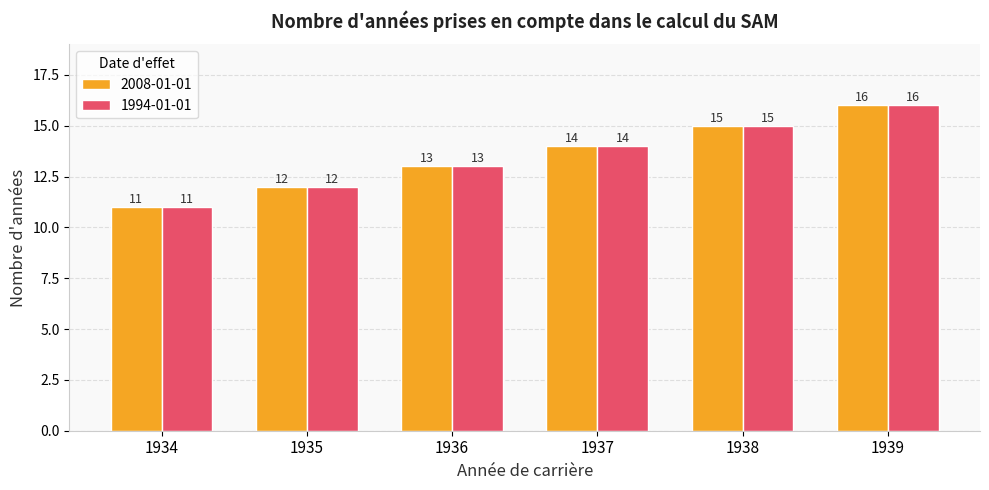

List the labels in order of 2008-01-01 value, largest first.

1939, 1938, 1937, 1936, 1935, 1934